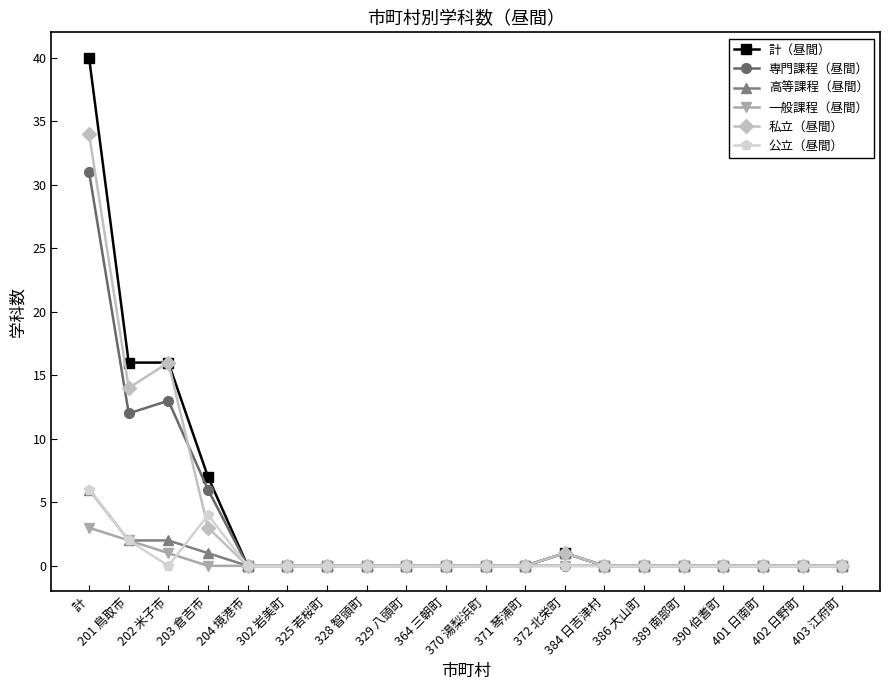

Reading left to right, extract all data points from this chart.

計（昼間）: 計=40	201 鳥取市=16	202 米子市=16	203 倉吉市=7	204 境港市=0	302 岩美町=0	325 若桜町=0	328 智頭町=0	329 八頭町=0	364 三朝町=0	370 湯梨浜町=0	371 琴浦町=0	372 北栄町=1	384 日吉津村=0	386 大山町=0	389 南部町=0	390 伯耆町=0	401 日南町=0	402 日野町=0	403 江府町=0
専門課程（昼間）: 計=31	201 鳥取市=12	202 米子市=13	203 倉吉市=6	204 境港市=0	302 岩美町=0	325 若桜町=0	328 智頭町=0	329 八頭町=0	364 三朝町=0	370 湯梨浜町=0	371 琴浦町=0	372 北栄町=0	384 日吉津村=0	386 大山町=0	389 南部町=0	390 伯耆町=0	401 日南町=0	402 日野町=0	403 江府町=0
高等課程（昼間）: 計=6	201 鳥取市=2	202 米子市=2	203 倉吉市=1	204 境港市=0	302 岩美町=0	325 若桜町=0	328 智頭町=0	329 八頭町=0	364 三朝町=0	370 湯梨浜町=0	371 琴浦町=0	372 北栄町=1	384 日吉津村=0	386 大山町=0	389 南部町=0	390 伯耆町=0	401 日南町=0	402 日野町=0	403 江府町=0
一般課程（昼間）: 計=3	201 鳥取市=2	202 米子市=1	203 倉吉市=0	204 境港市=0	302 岩美町=0	325 若桜町=0	328 智頭町=0	329 八頭町=0	364 三朝町=0	370 湯梨浜町=0	371 琴浦町=0	372 北栄町=0	384 日吉津村=0	386 大山町=0	389 南部町=0	390 伯耆町=0	401 日南町=0	402 日野町=0	403 江府町=0
私立（昼間）: 計=34	201 鳥取市=14	202 米子市=16	203 倉吉市=3	204 境港市=0	302 岩美町=0	325 若桜町=0	328 智頭町=0	329 八頭町=0	364 三朝町=0	370 湯梨浜町=0	371 琴浦町=0	372 北栄町=1	384 日吉津村=0	386 大山町=0	389 南部町=0	390 伯耆町=0	401 日南町=0	402 日野町=0	403 江府町=0
公立（昼間）: 計=6	201 鳥取市=2	202 米子市=0	203 倉吉市=4	204 境港市=0	302 岩美町=0	325 若桜町=0	328 智頭町=0	329 八頭町=0	364 三朝町=0	370 湯梨浜町=0	371 琴浦町=0	372 北栄町=0	384 日吉津村=0	386 大山町=0	389 南部町=0	390 伯耆町=0	401 日南町=0	402 日野町=0	403 江府町=0